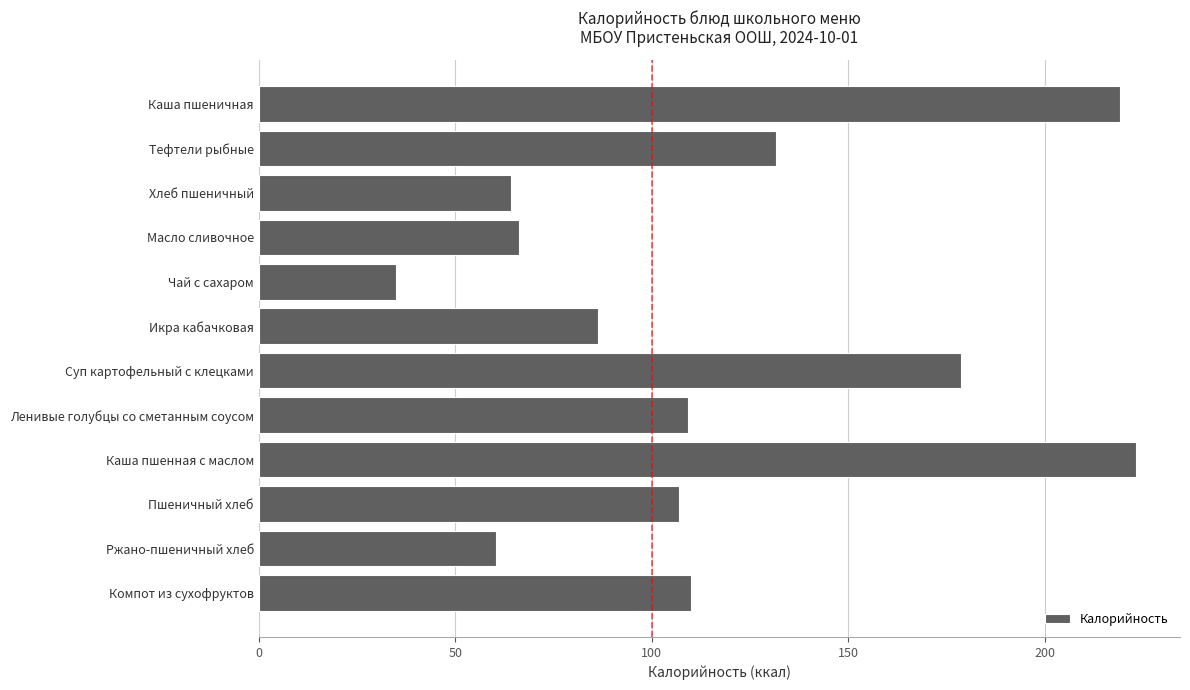

What value does the data have at Каша пшеничная?

219.0